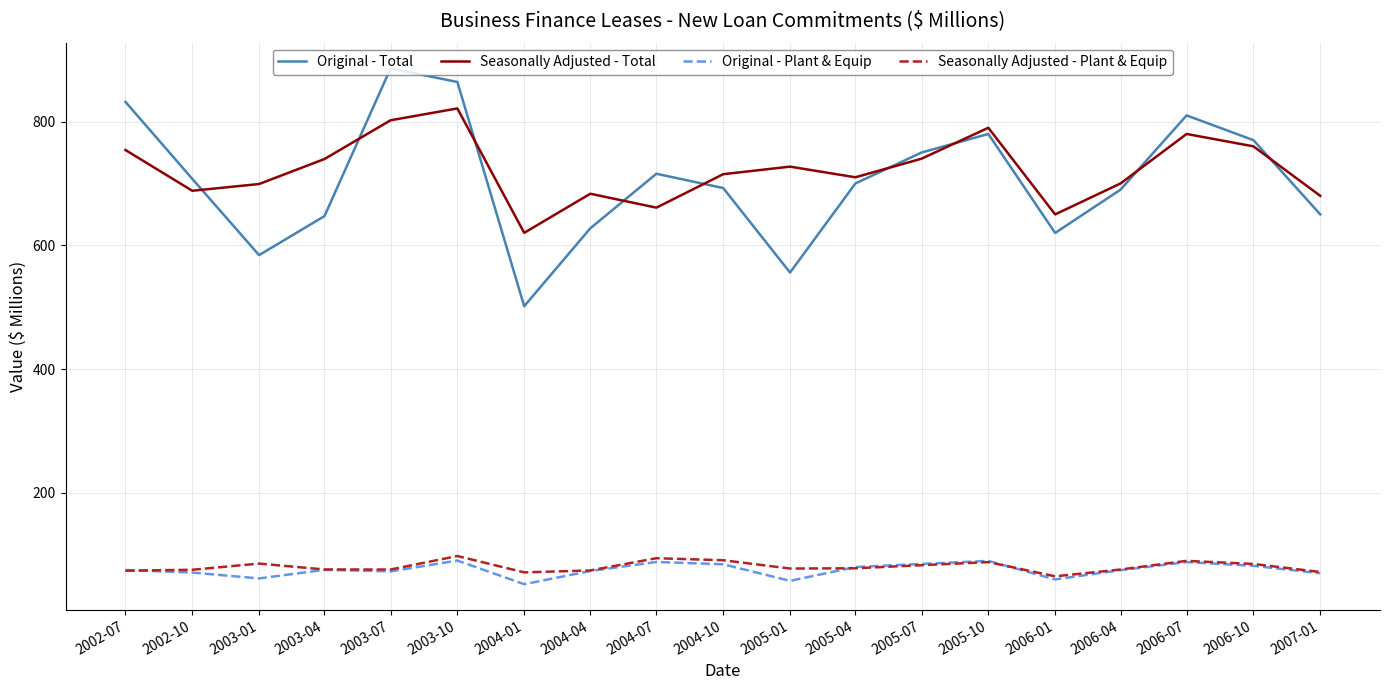

What is the difference between the second highest and second lowest values in the Seasonally Adjusted - Total series?

152.1